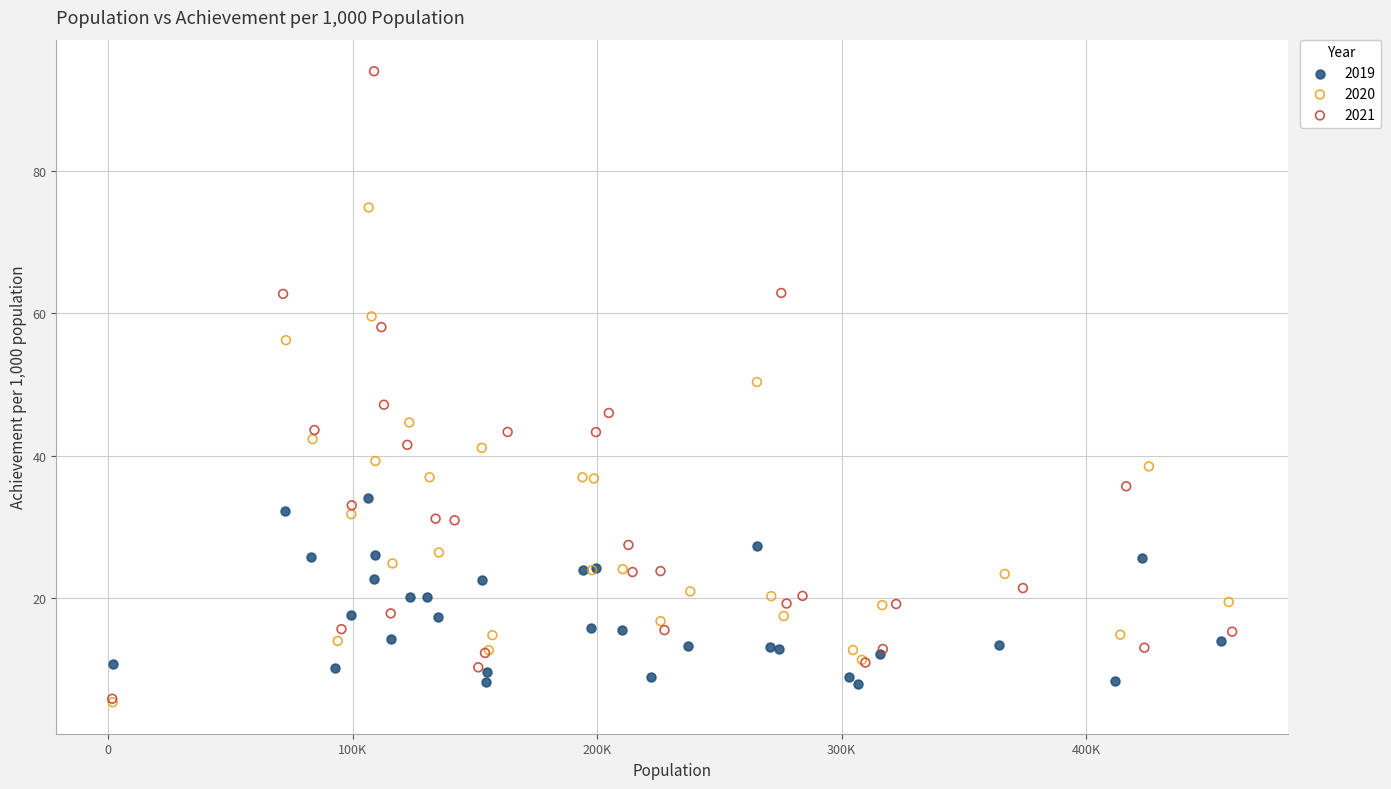

What are all the series names shown in the legend?

2019, 2020, 2021